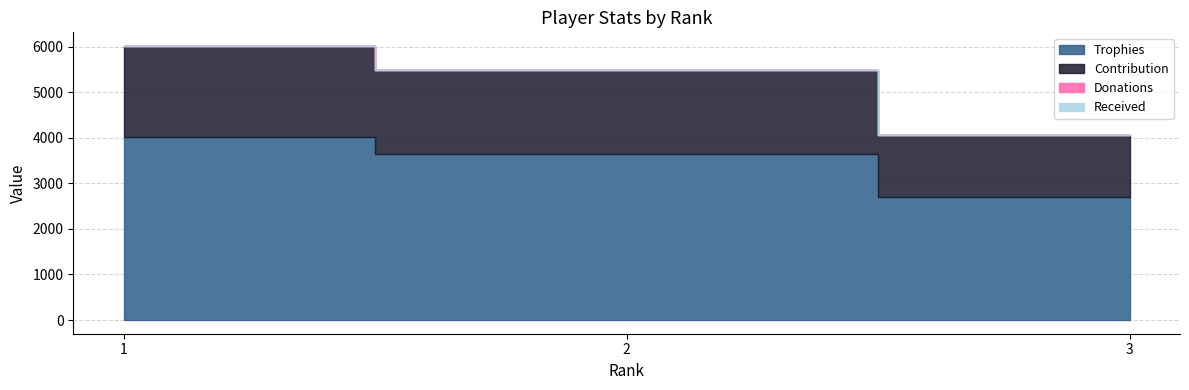

List the series in order of their peak value, highest first.

Trophies, Contribution, Donations, Received